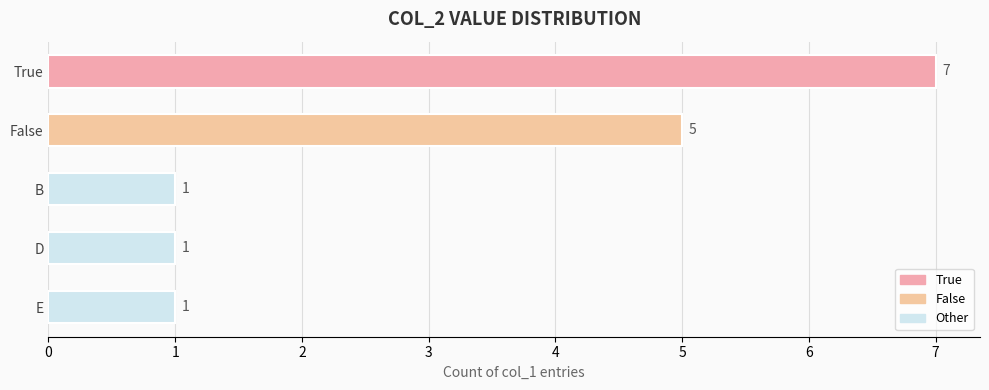

How many values exceed 1?

2